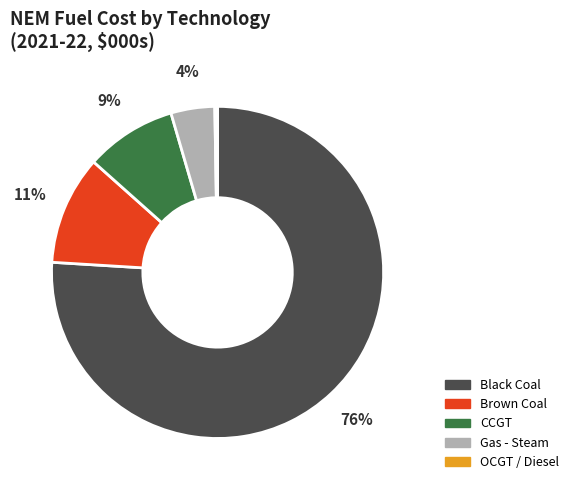

Which slice represents more than half of the pie?

Black Coal